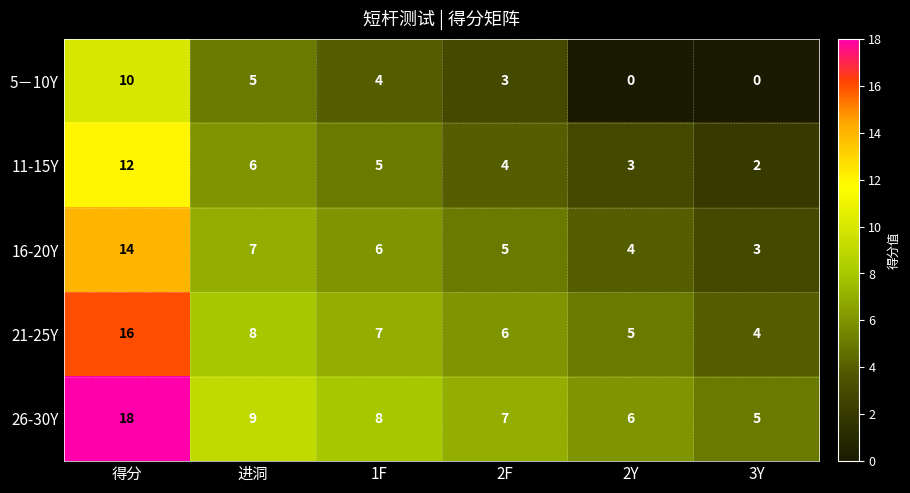

Reading left to right, extract all data points from this chart.

5－10Y: 10	5	4	3	0	0
11-15Y: 12	6	5	4	3	2
16-20Y: 14	7	6	5	4	3
21-25Y: 16	8	7	6	5	4
26-30Y: 18	9	8	7	6	5